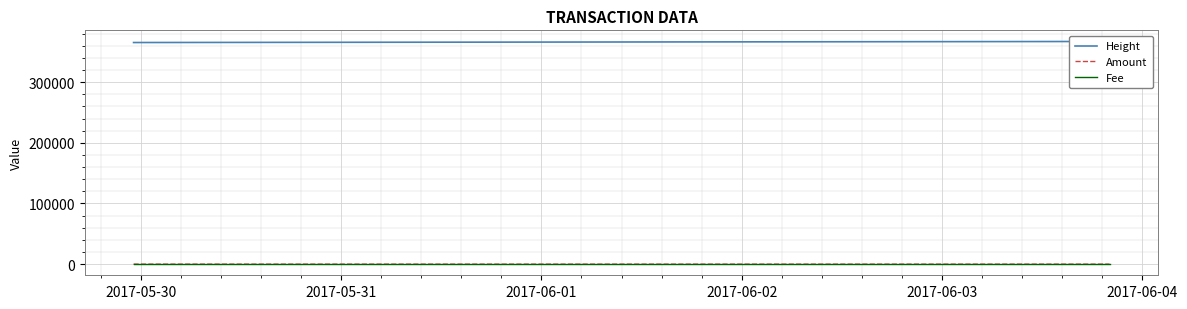

What is the sum of the Fee values at 2017-05-30 and 2017-05-31?

2